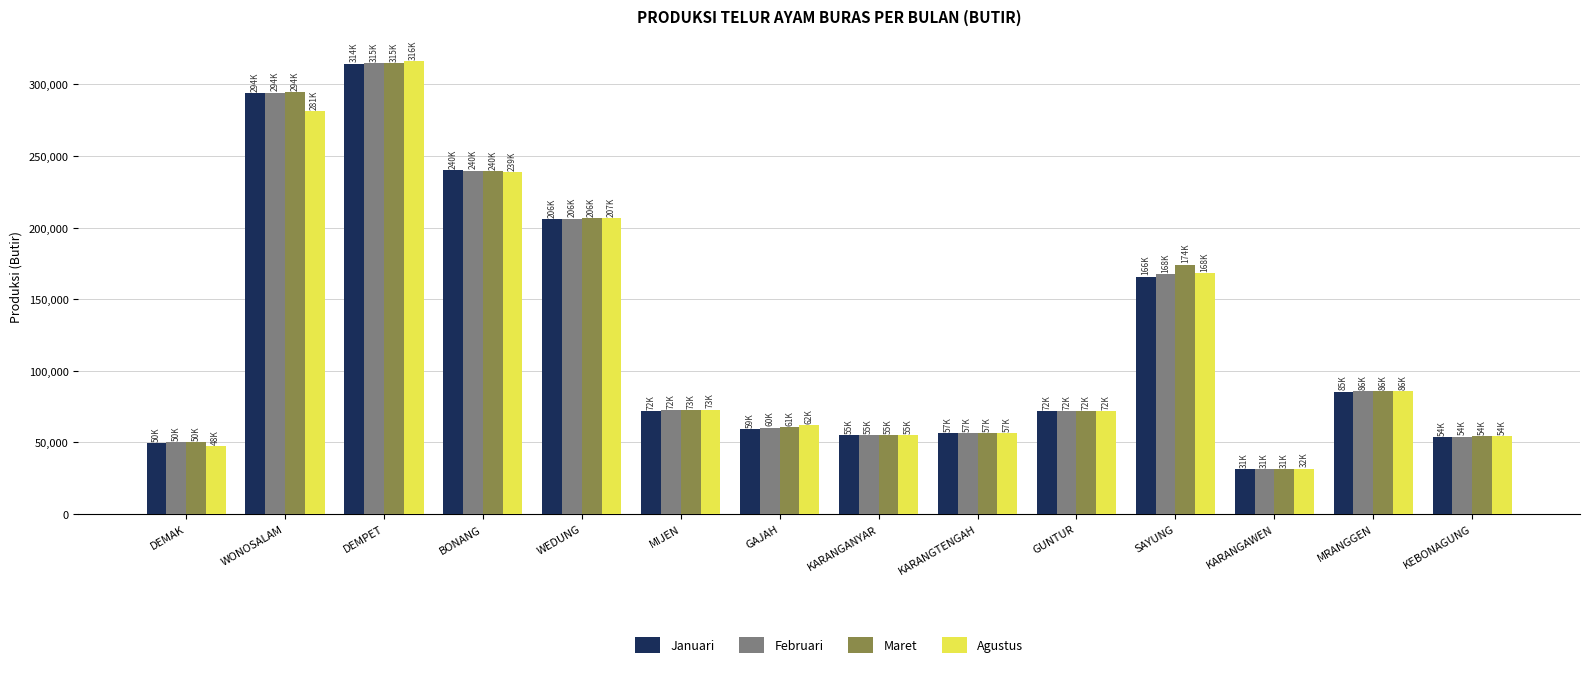

The Februari series shows 31152 at KARANGAWEN. True or false?

True